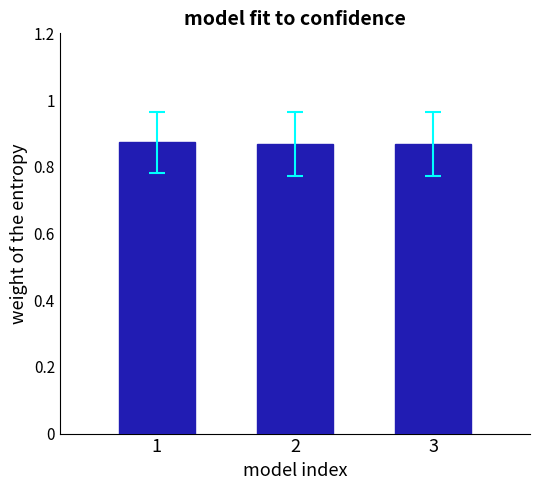

What is the sum of the values at 1 and 3?

1.7